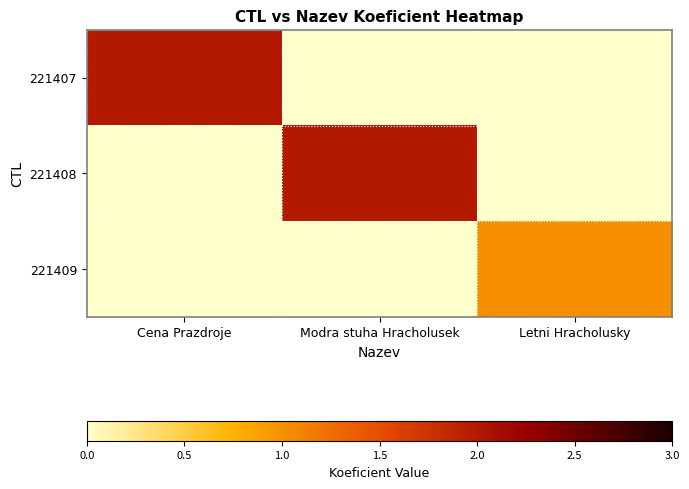

Between Cena Prazdroje and Modra stuha Hracholusek, which series saw the biggest shift?

221407